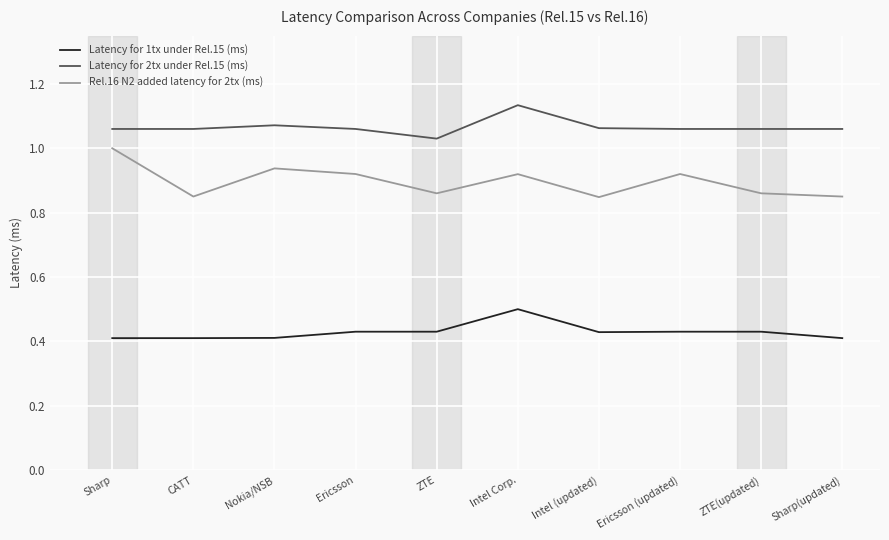

How many categories are shown in the chart?

10